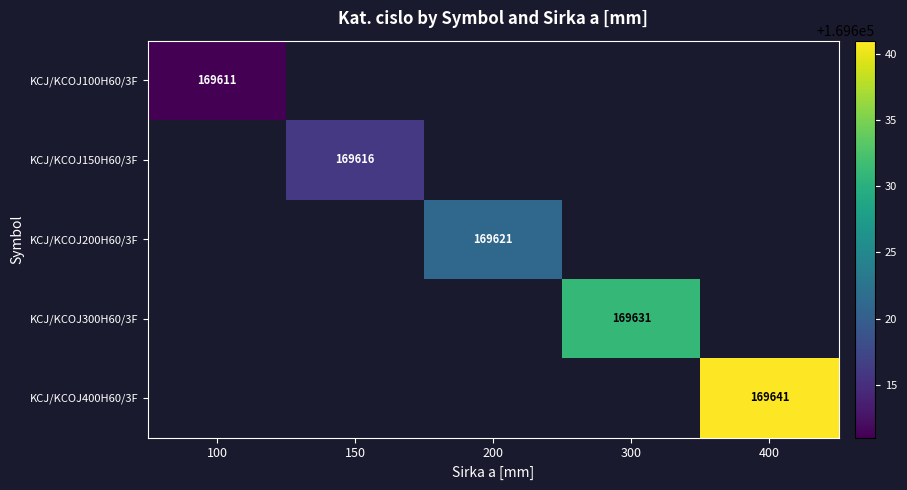

Is it true that KCJ/KCOJ100H60/3F equals 169611 at 100?

True